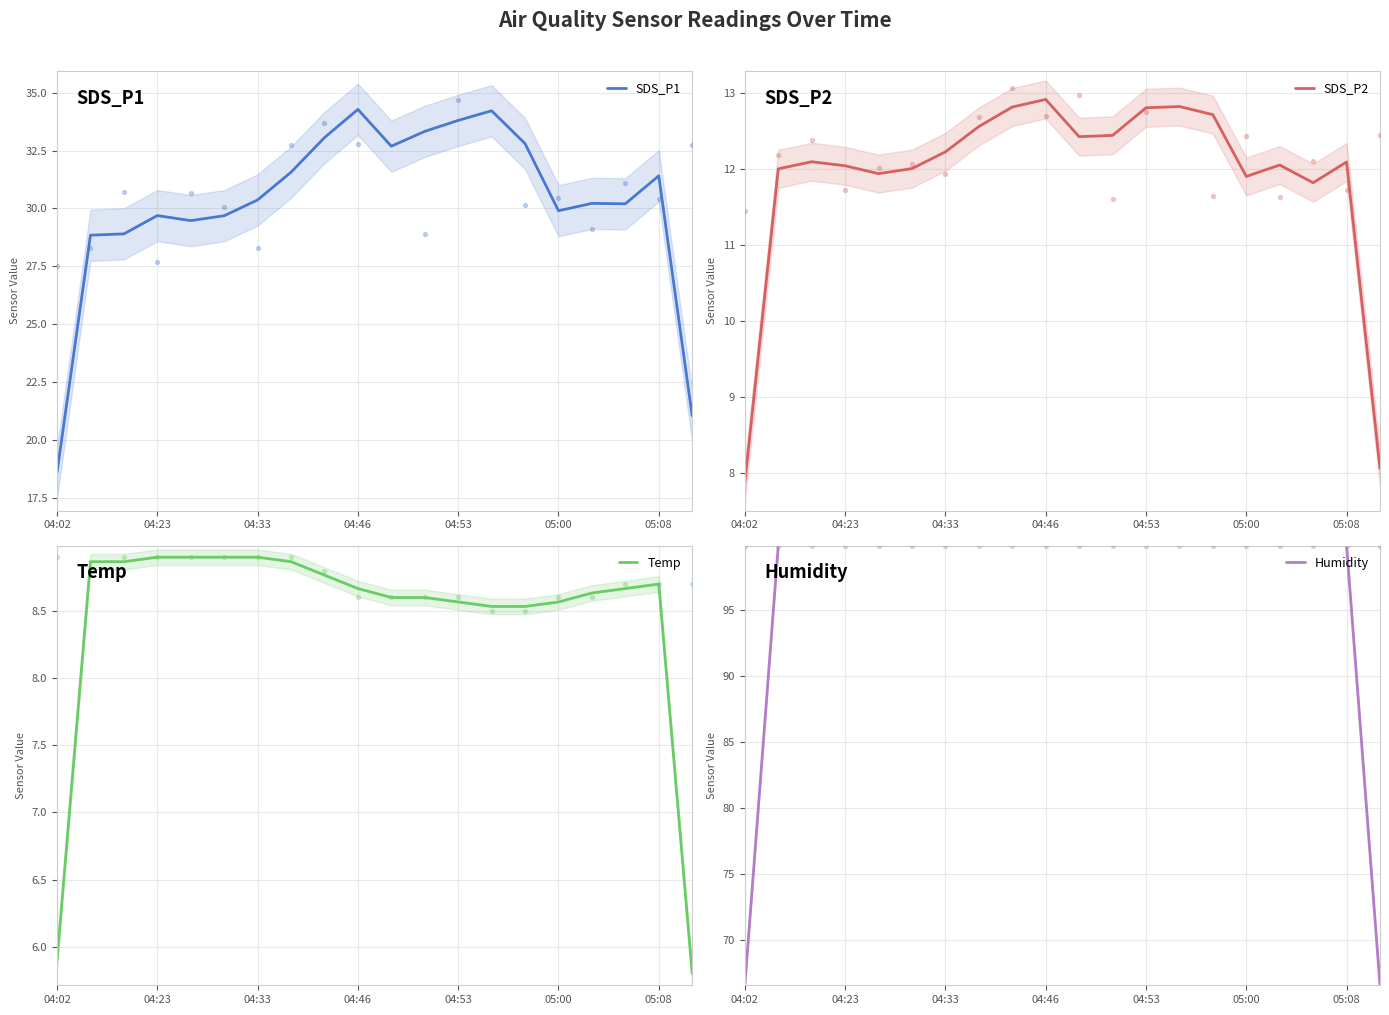

Which series reaches the minimum Y coordinate?

Temp